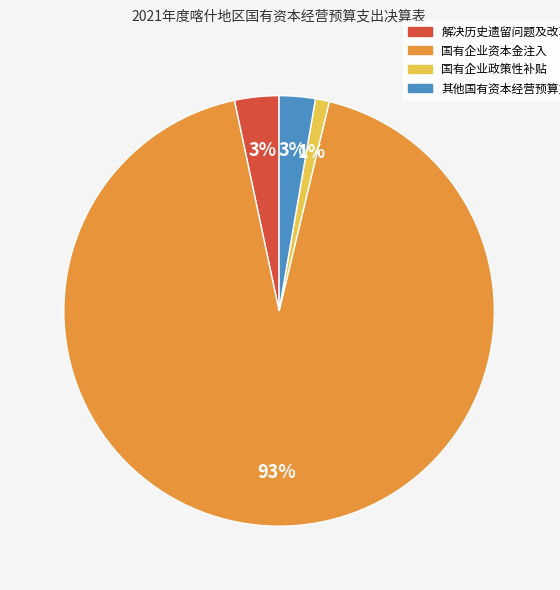

Count the number of slices in the pie.

4